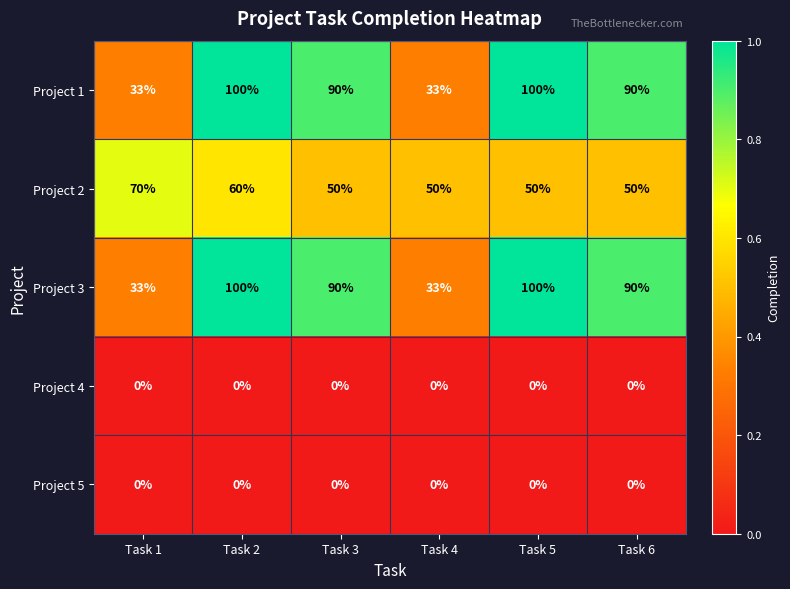

What is the spread (max minus min) of values at Task 6?

90